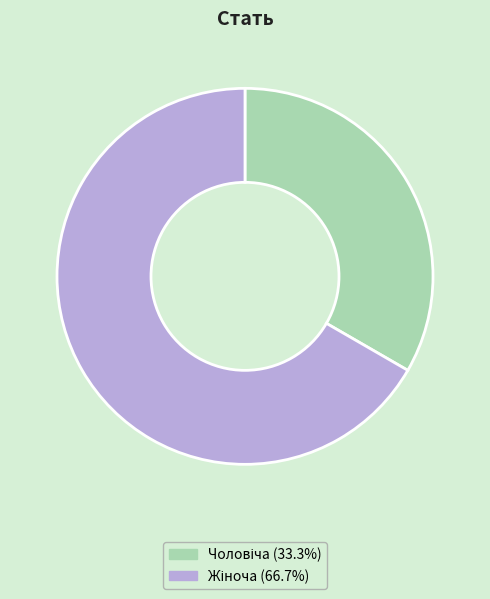

Is there a majority slice in this chart?

Yes